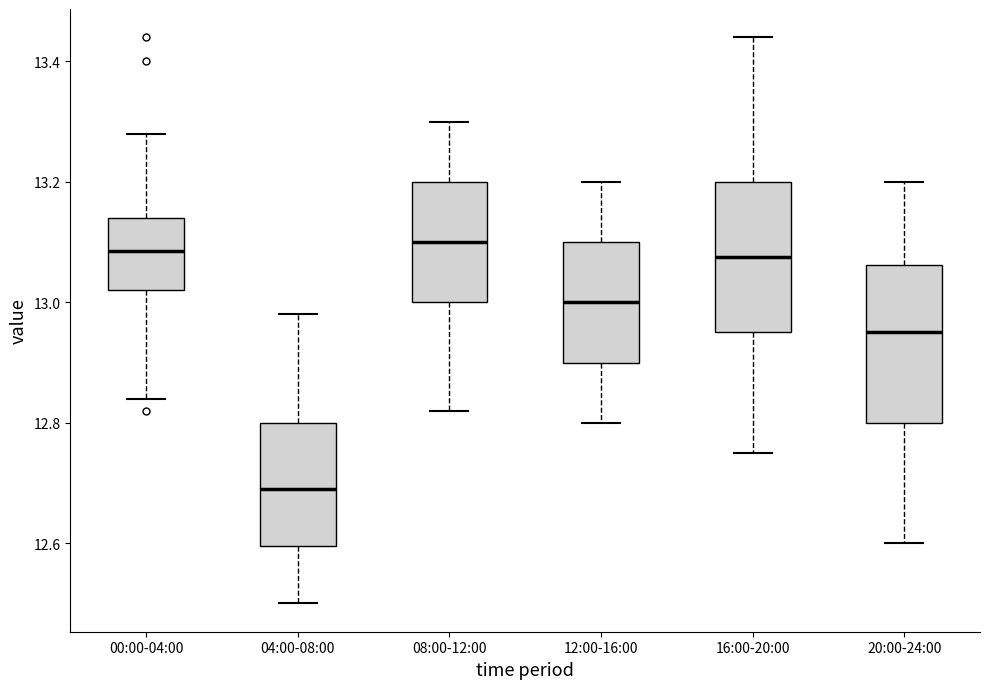

Reading left to right, transcribe this box plot: for each box, give where its median line is, the range the box spans, and where its two whiskers end, as read against the y-axis. The values are not printed on the chart, so give them approximately, as read against the axis.

00:00-04:00: median 13.08, box 13.02 to 13.14, whiskers 12.84 to 13.28
04:00-08:00: median 12.70, box 12.60 to 12.80, whiskers 12.50 to 12.98
08:00-12:00: median 13.10, box 13.00 to 13.20, whiskers 12.82 to 13.30
12:00-16:00: median 13.00, box 12.90 to 13.10, whiskers 12.80 to 13.20
16:00-20:00: median 13.08, box 12.96 to 13.20, whiskers 12.76 to 13.44
20:00-24:00: median 12.96, box 12.80 to 13.06, whiskers 12.60 to 13.20